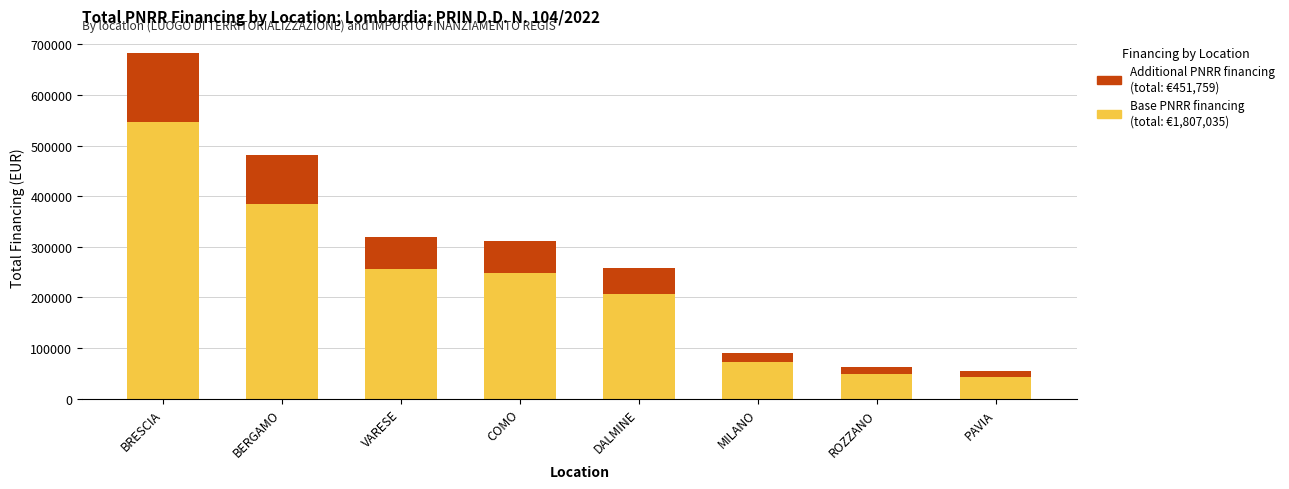

At which category is the sum across all series the highest?

BRESCIA